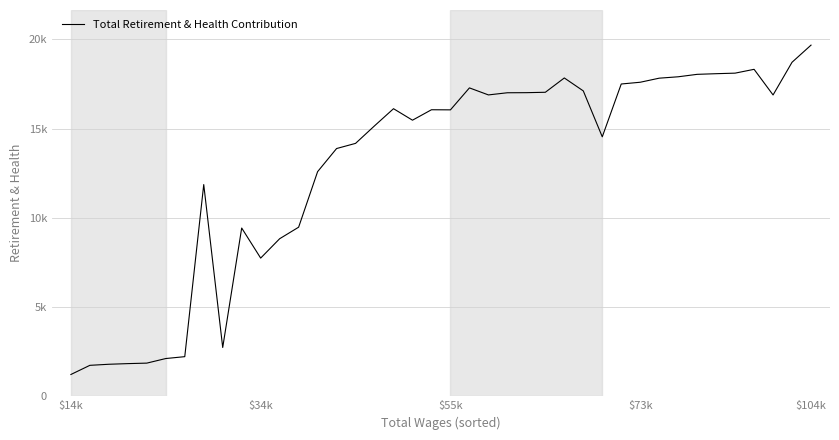

Where is the data nearest to the value 10449?

12